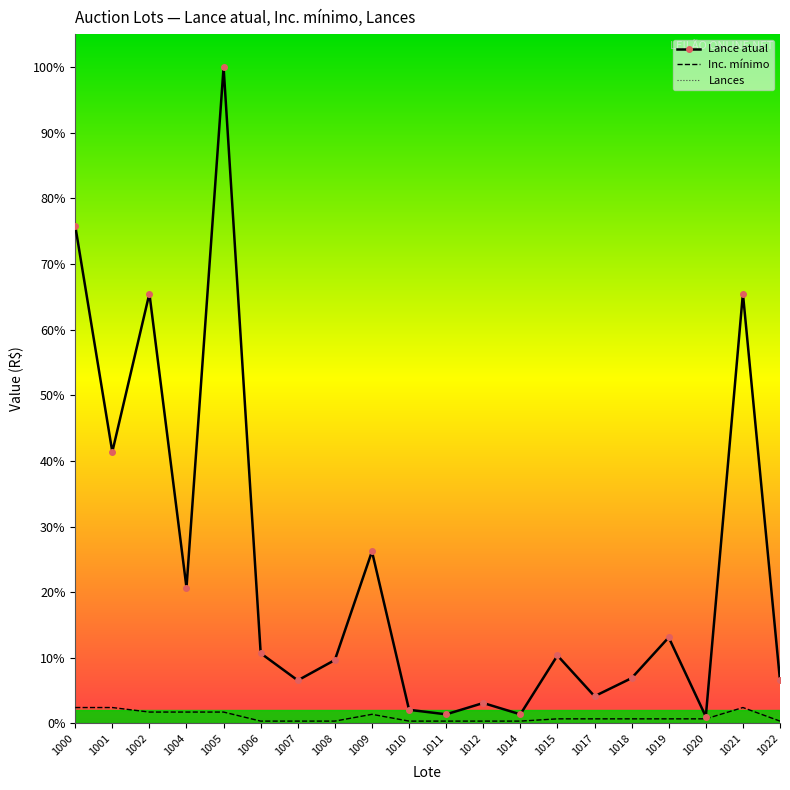

How many lines are shown in the chart?

3